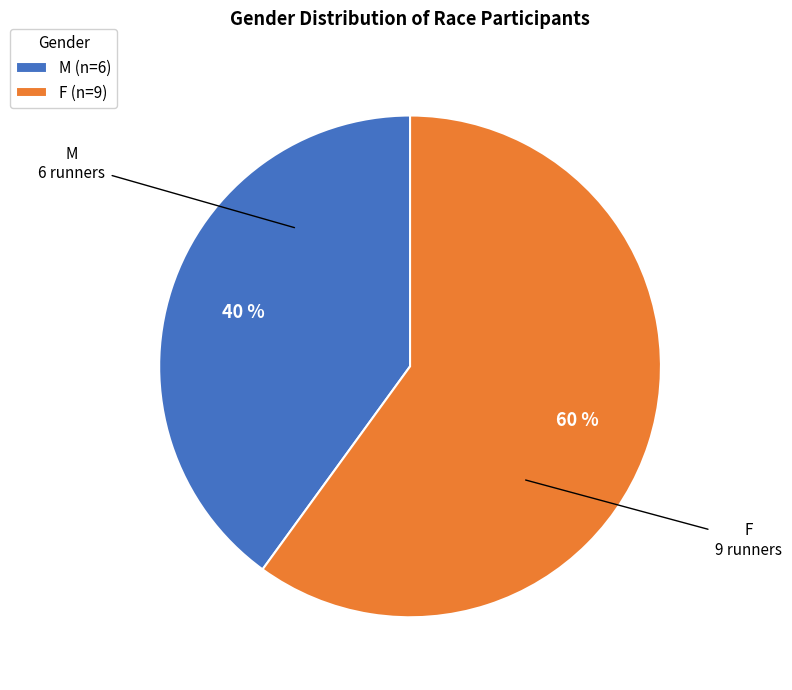

Approximately how many times larger is the value at F compared to M?

1.5